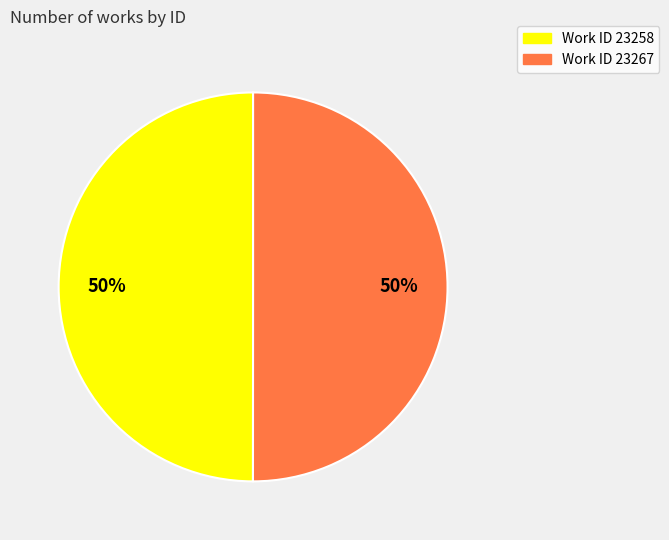

To the nearest percent, what is the average slice percentage?

50%